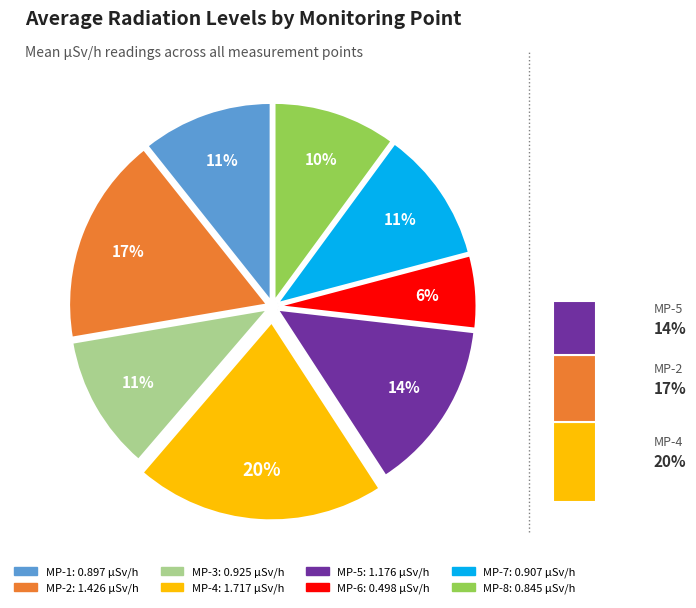

Count the number of slices in the pie.

8